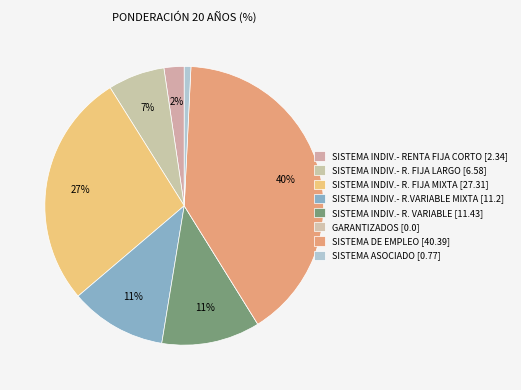

What percentage is the SISTEMA INDIV.- R. FIJA LARGO slice, to the nearest percent?

7%